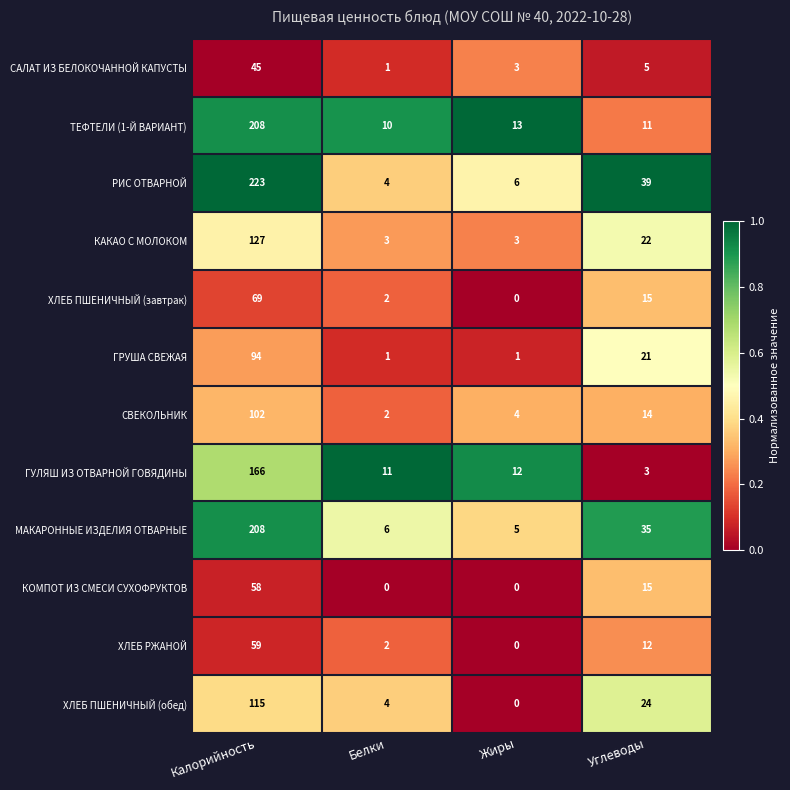

What is the spread (max minus min) of values at Белки?

11